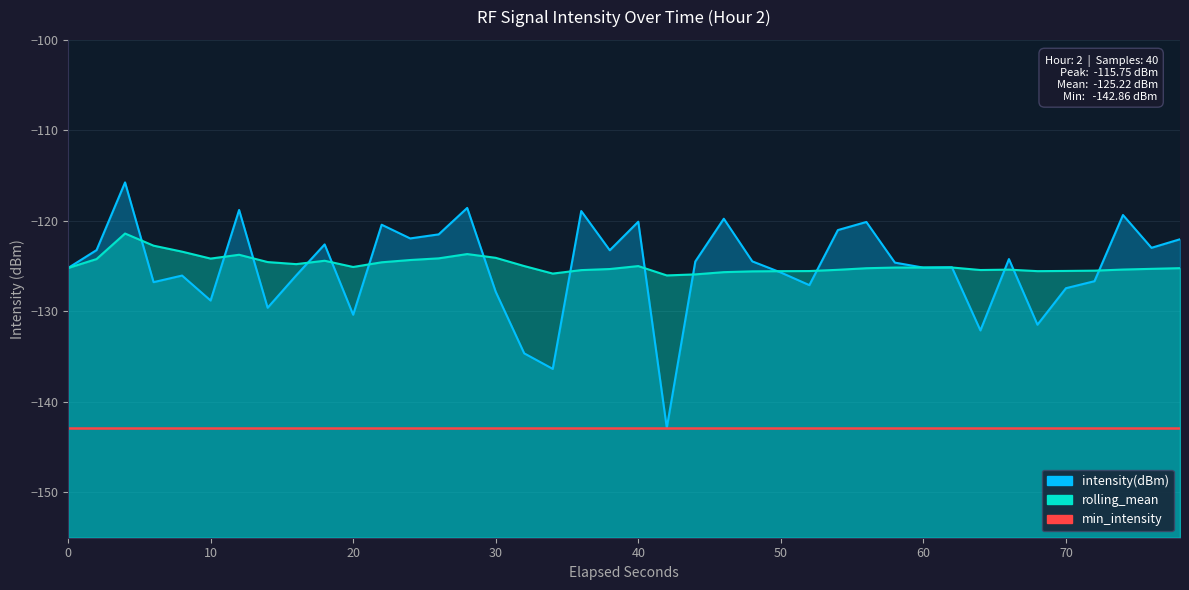

Count the number of categories in the chart.

40